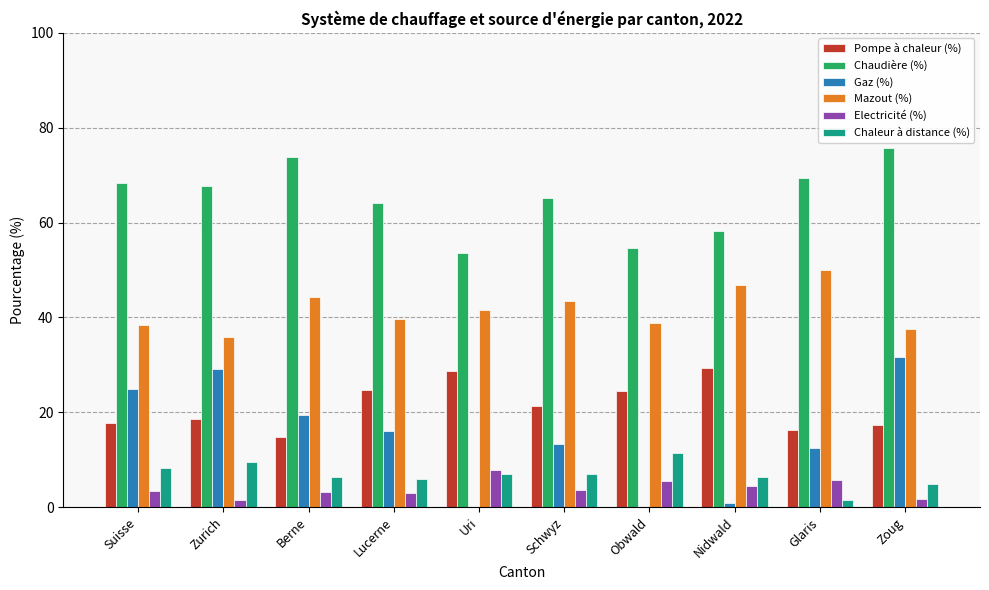

How many groups of bars are there?

10